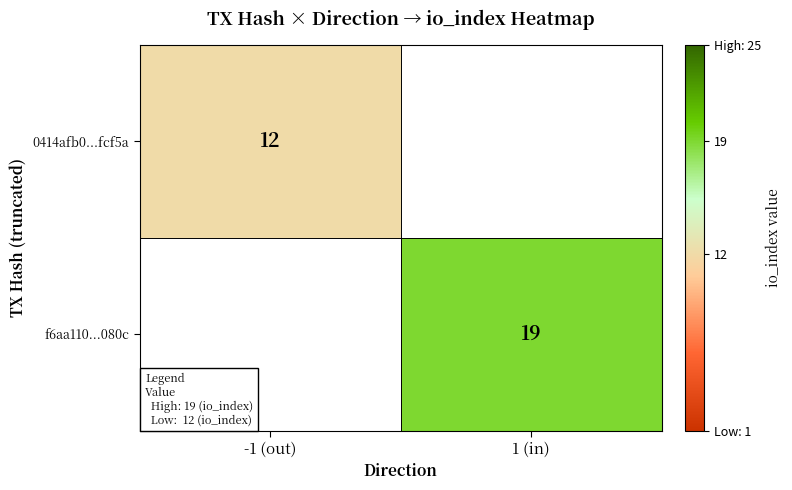

What is the total value across all series at -1 (out)?

12